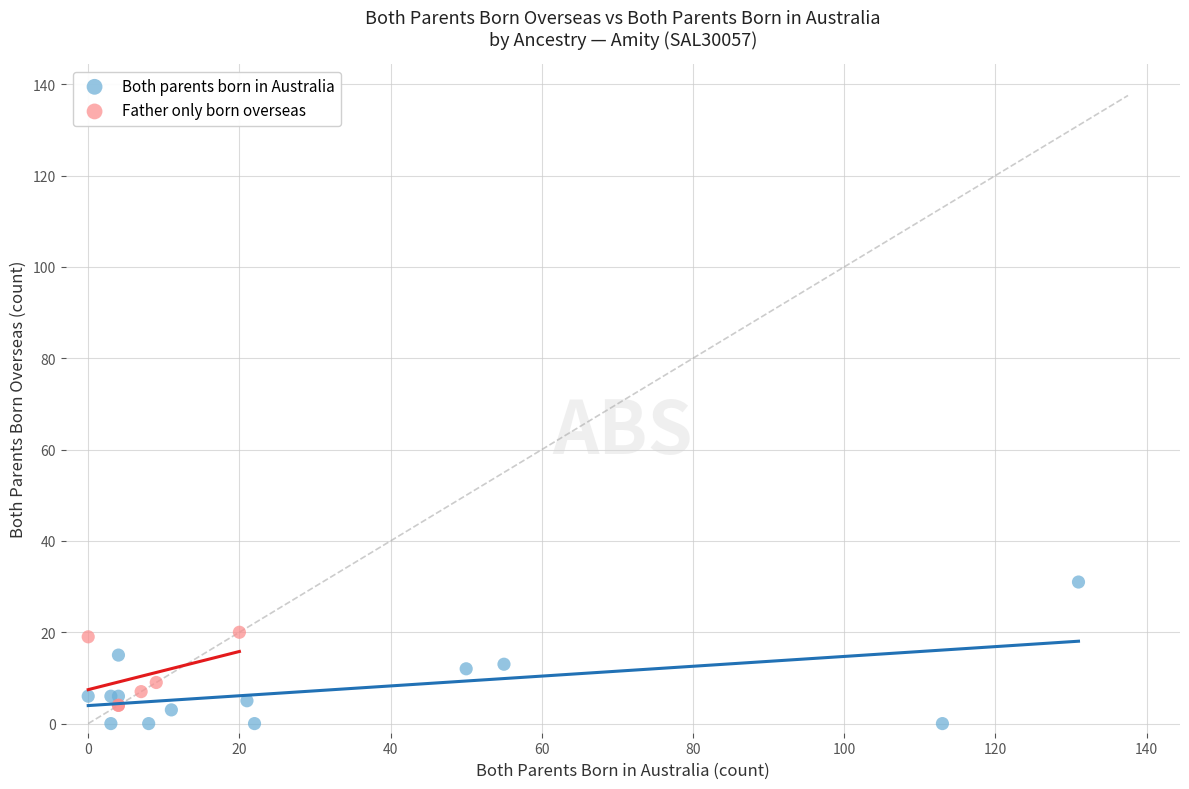

Which series has the largest Y range (max minus min)?

Both parents born in Australia